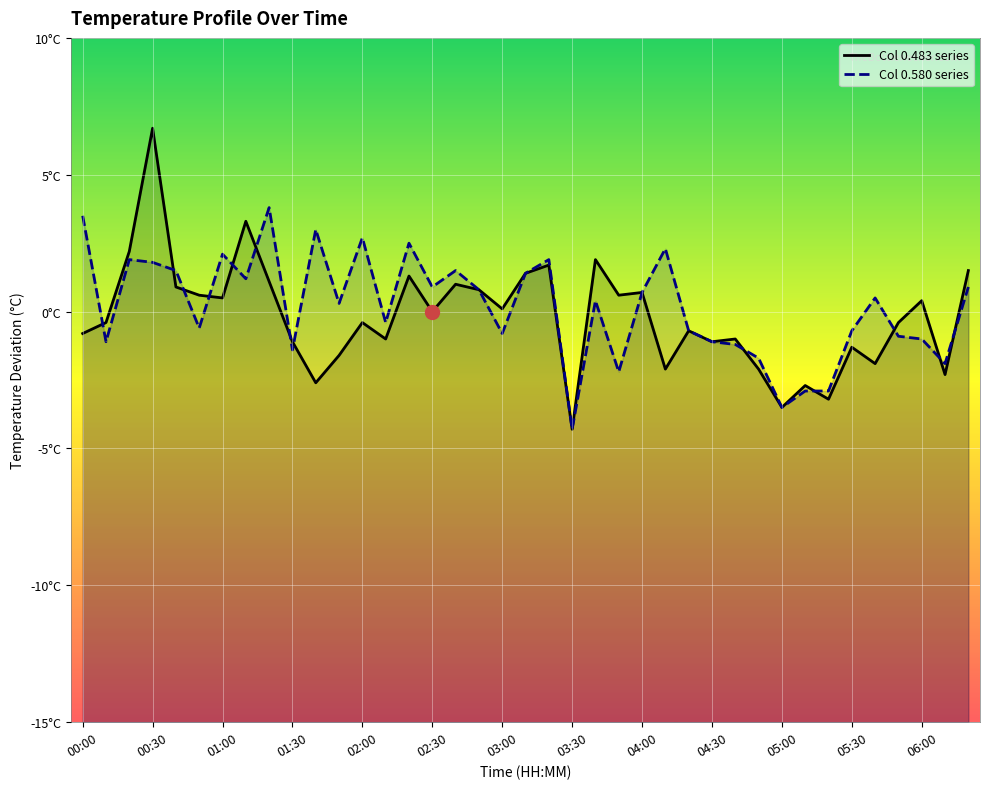

What is the minimum value shown in the chart?

-4.3